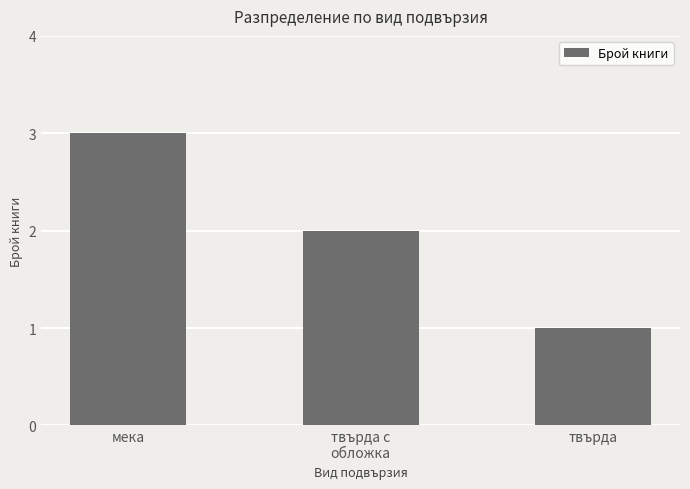

List the labels in order of value, smallest first.

твърда, твърда с
обложка, мека